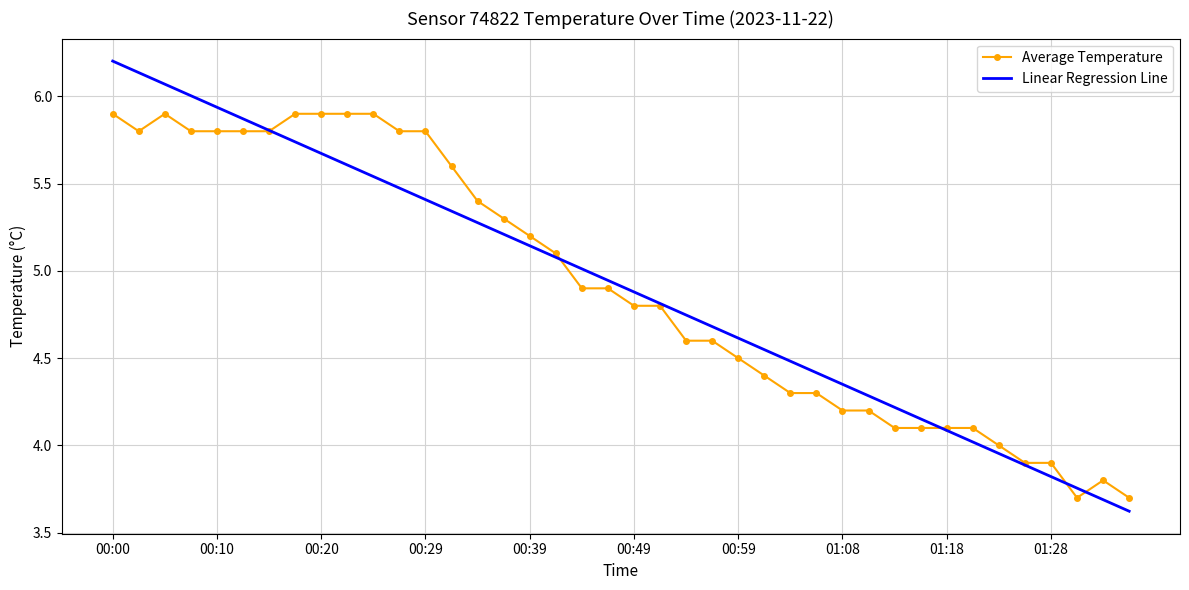

What is the minimum value for Linear Regression Line?

3.6